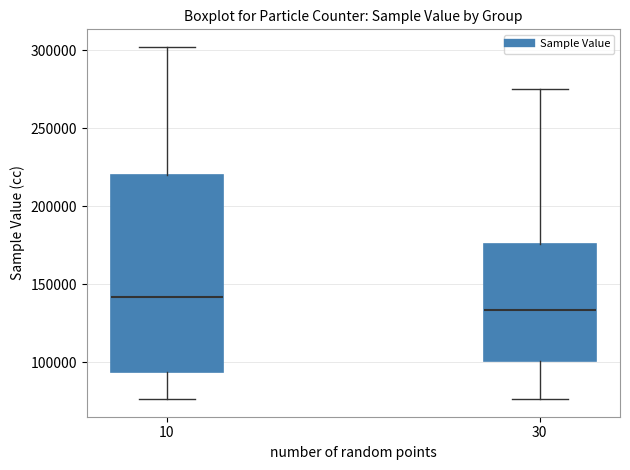

Where is the upper edge of the box at x = 10 on the y-axis? The values are not printed on the chart, so give them approximately, as read against the axis.

220000